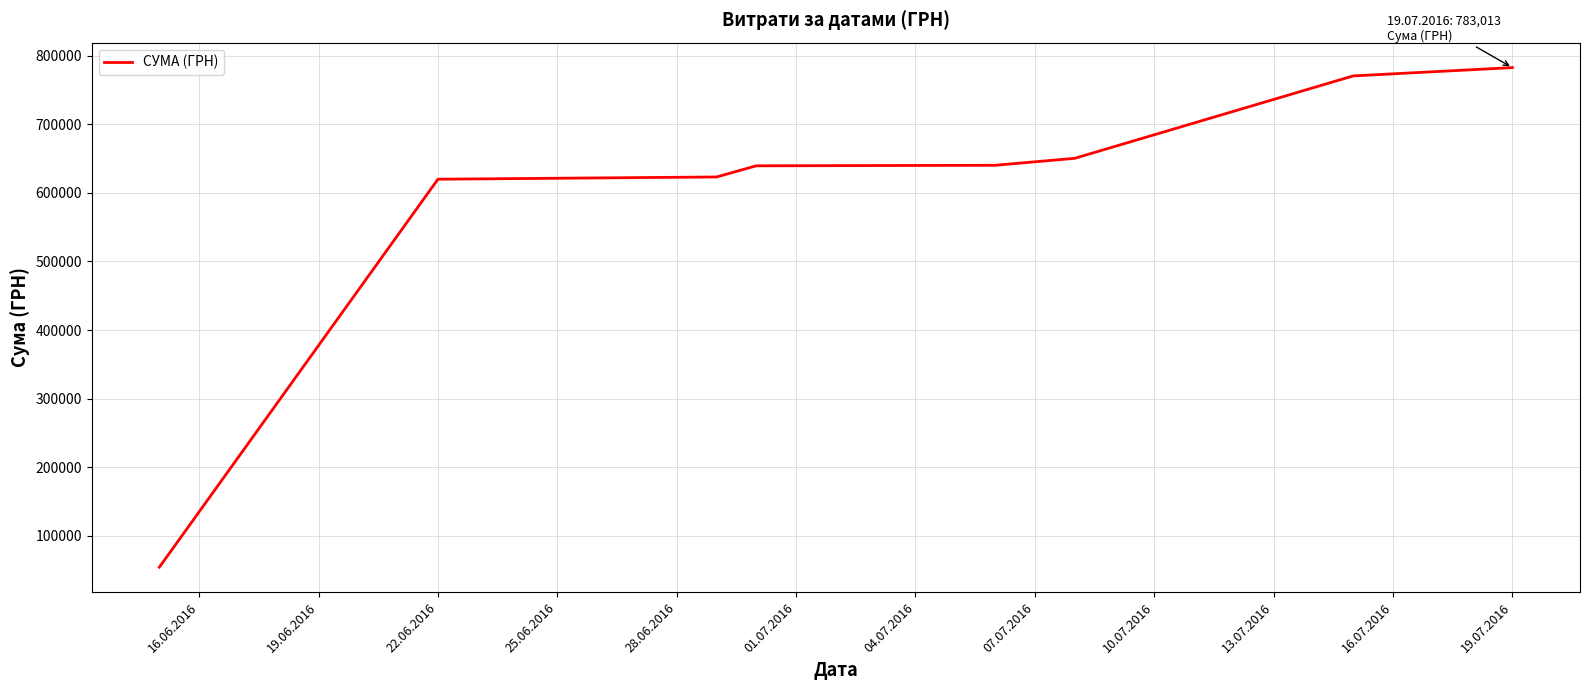

What is the maximum value shown in the chart?

783013.3